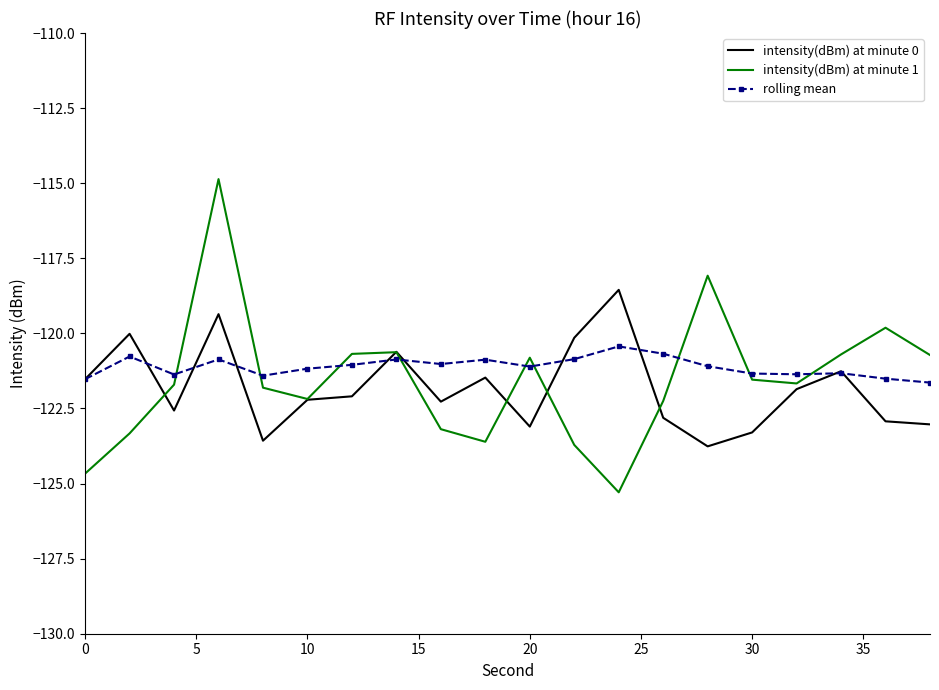

After their last crossing, which series has the higher values: intensity(dBm) at minute 1 or rolling mean?

intensity(dBm) at minute 1